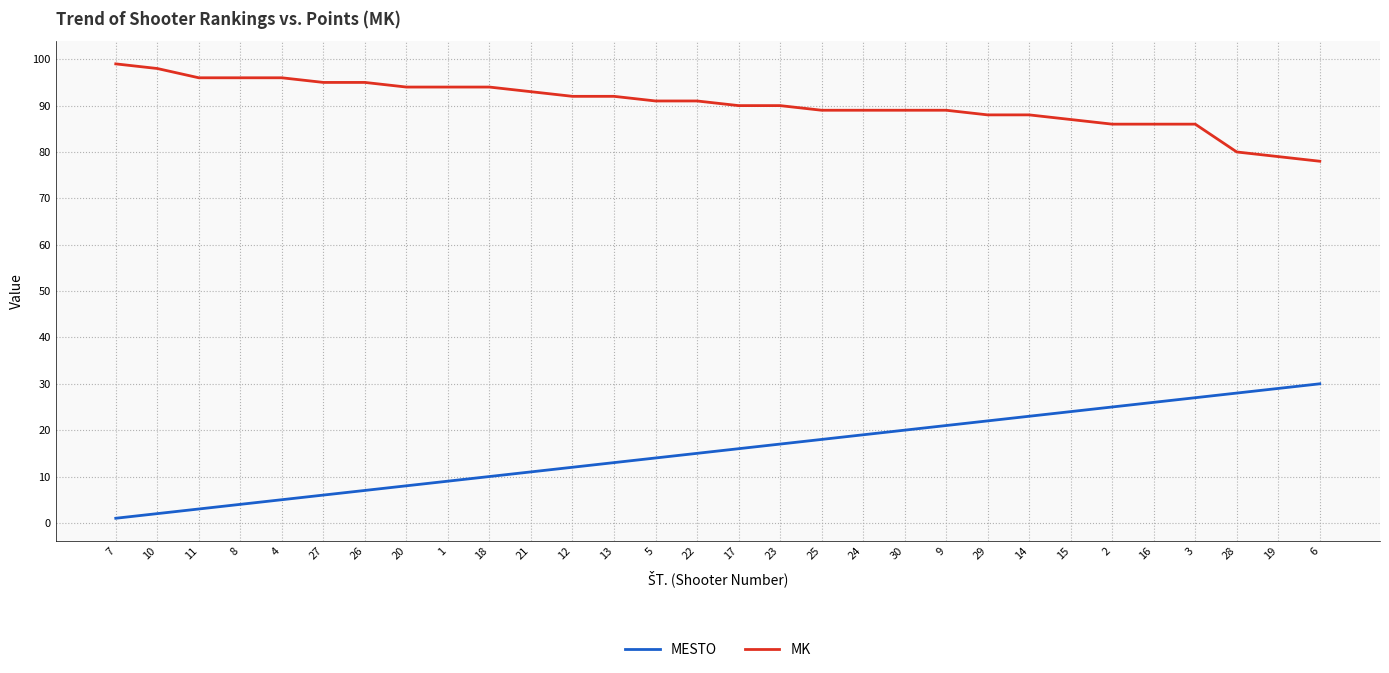

Is the value of MESTO at 5 greater than the value of MK at 10?

No